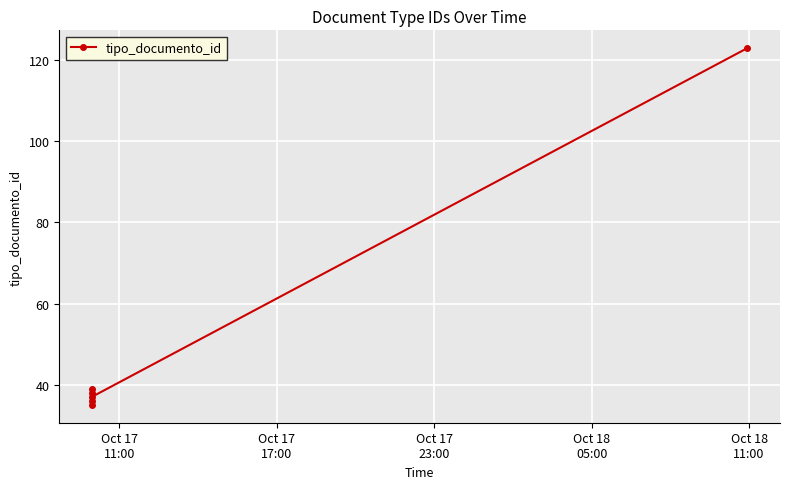

How many distinct data groups are displayed?

1